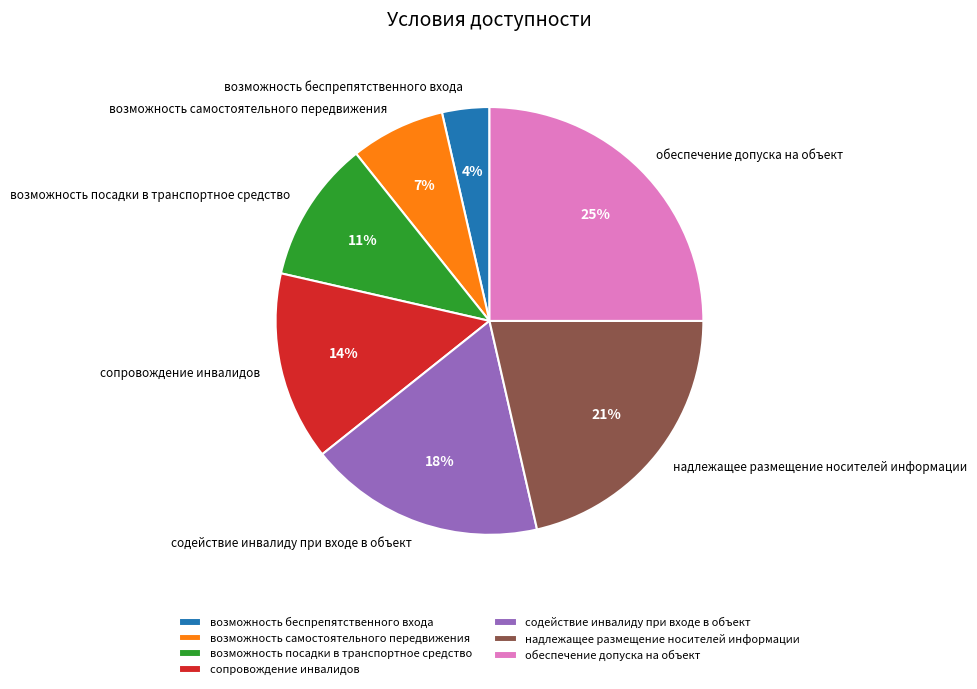

The содействие инвалиду при входе в объект slice represents 32% of the pie. True or false?

False